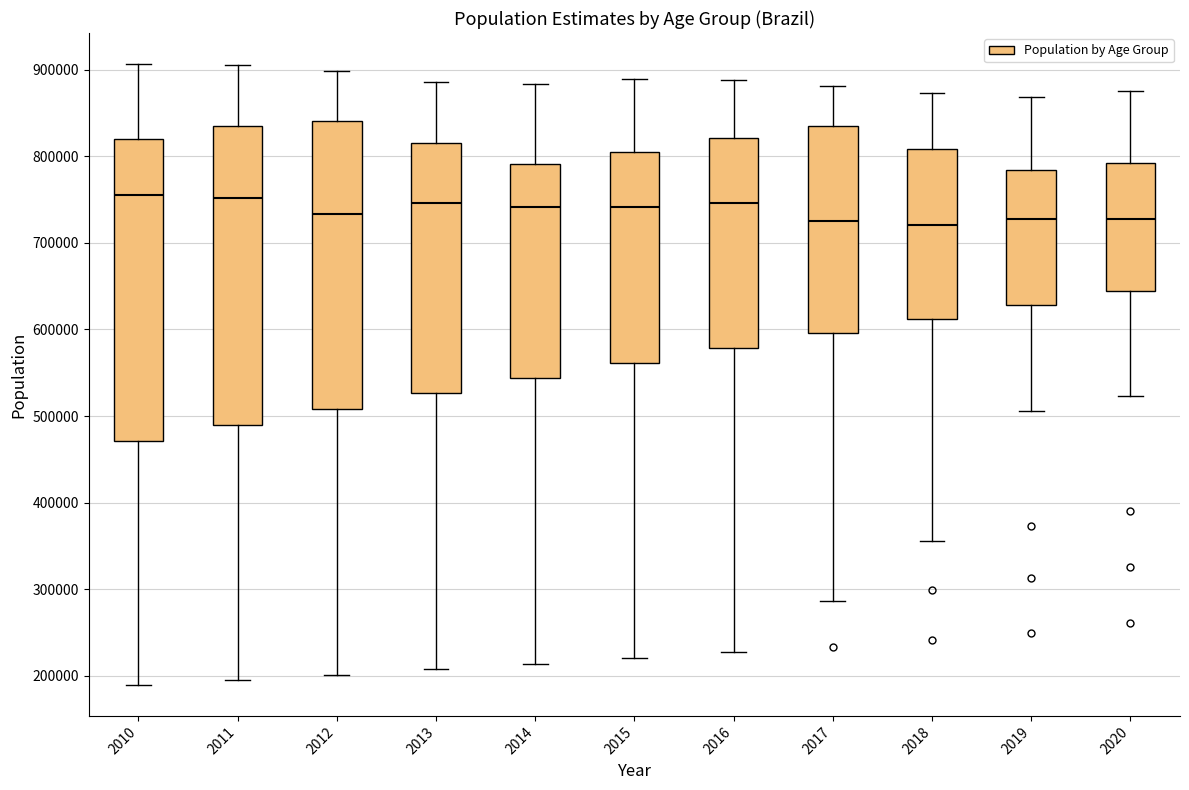

Reading left to right, read every box against the y-axis: the position of its median line, the range the box covers, and the ends of its whiskers. The values are not printed on the chart, so give them approximately, as read against the axis.

2010: median 760000, box 470000 to 820000, whiskers 190000 to 910000
2011: median 750000, box 490000 to 840000, whiskers 200000 to 910000
2012: median 730000, box 510000 to 840000, whiskers 200000 to 900000
2013: median 750000, box 530000 to 810000, whiskers 210000 to 890000
2014: median 740000, box 540000 to 790000, whiskers 210000 to 880000
2015: median 740000, box 560000 to 800000, whiskers 220000 to 890000
2016: median 750000, box 580000 to 820000, whiskers 230000 to 890000
2017: median 730000, box 600000 to 830000, whiskers 290000 to 880000
2018: median 720000, box 610000 to 810000, whiskers 360000 to 870000
2019: median 730000, box 630000 to 780000, whiskers 510000 to 870000
2020: median 730000, box 640000 to 790000, whiskers 520000 to 870000